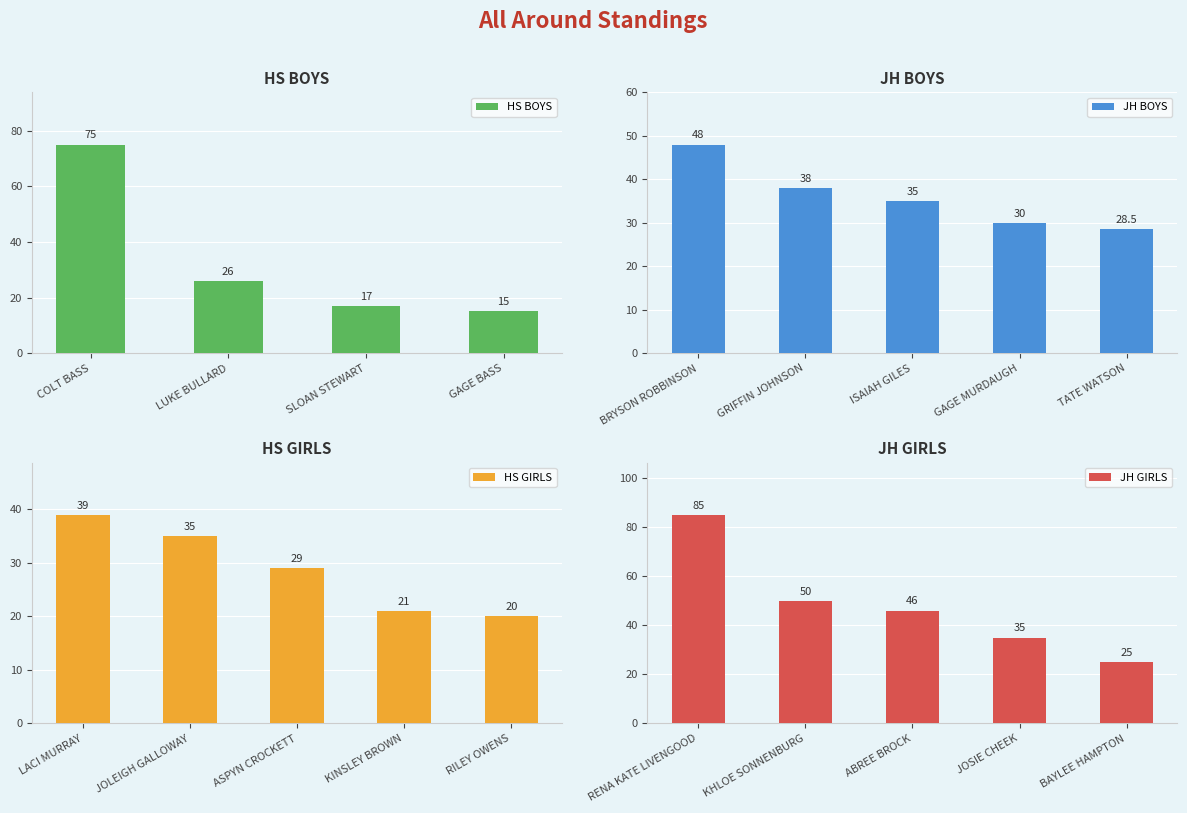

List the labels in order of HS GIRLS value, largest first.

LACI MURRAY, JOLEIGH GALLOWAY, ASPYN CROCKETT, KINSLEY BROWN, RILEY OWENS